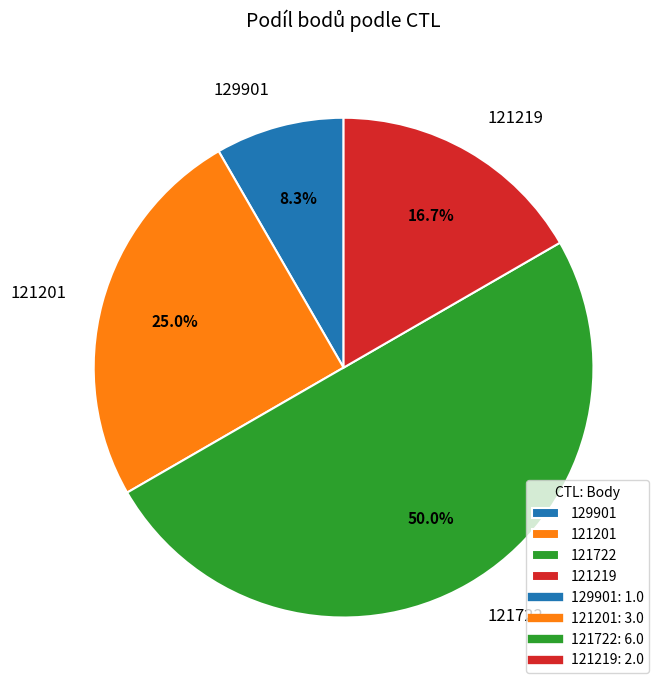

True or false: 121722 accounts for 62% of the total.

False